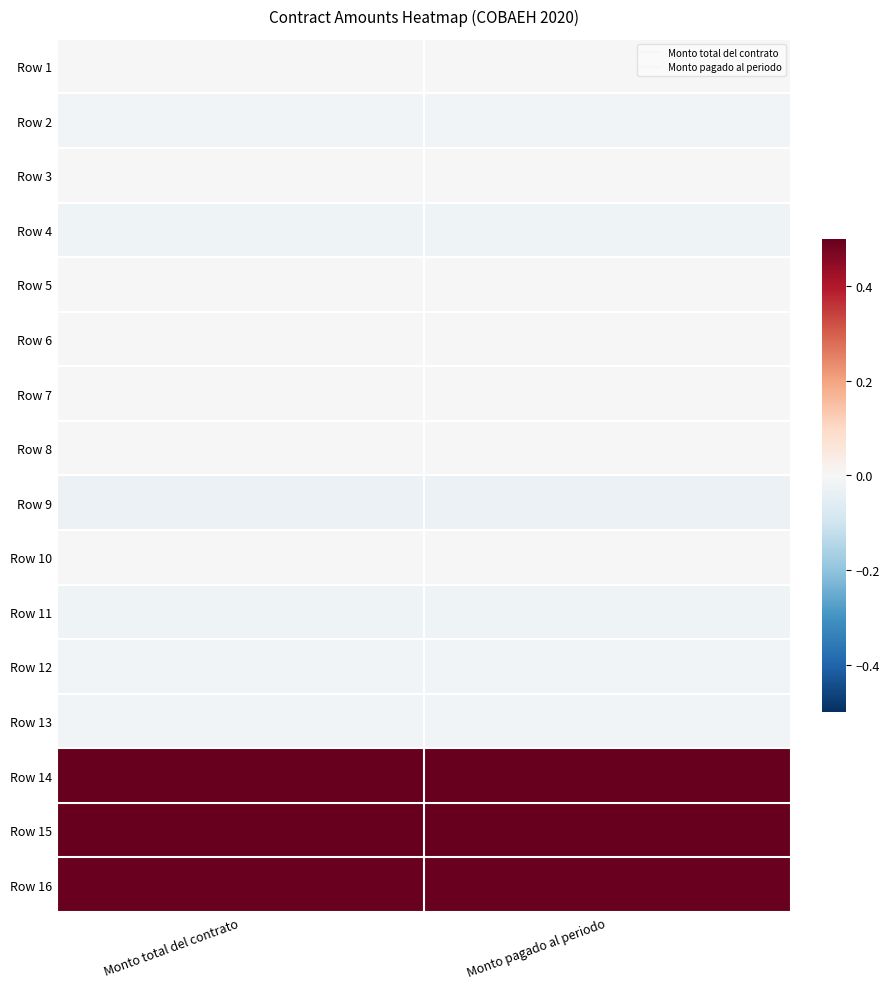

Reading left to right, what are all the values shown in this chart?

Row 1: Monto total del contrato=0.0	Monto pagado al periodo=0.0
Row 2: Monto total del contrato=-0.0	Monto pagado al periodo=-0.0
Row 3: Monto total del contrato=0.0	Monto pagado al periodo=0.0
Row 4: Monto total del contrato=-0.0	Monto pagado al periodo=-0.0
Row 5: Monto total del contrato=0.0	Monto pagado al periodo=0.0
Row 6: Monto total del contrato=0.0	Monto pagado al periodo=0.0
Row 7: Monto total del contrato=0.0	Monto pagado al periodo=0.0
Row 8: Monto total del contrato=0.0	Monto pagado al periodo=0.0
Row 9: Monto total del contrato=-0.0	Monto pagado al periodo=-0.0
Row 10: Monto total del contrato=0.0	Monto pagado al periodo=0.0
Row 11: Monto total del contrato=-0.0	Monto pagado al periodo=-0.0
Row 12: Monto total del contrato=-0.0	Monto pagado al periodo=-0.0
Row 13: Monto total del contrato=-0.0	Monto pagado al periodo=-0.0
Row 14: Monto total del contrato=1.0	Monto pagado al periodo=1.0
Row 15: Monto total del contrato=0.7	Monto pagado al periodo=0.7
Row 16: Monto total del contrato=0.5	Monto pagado al periodo=0.5